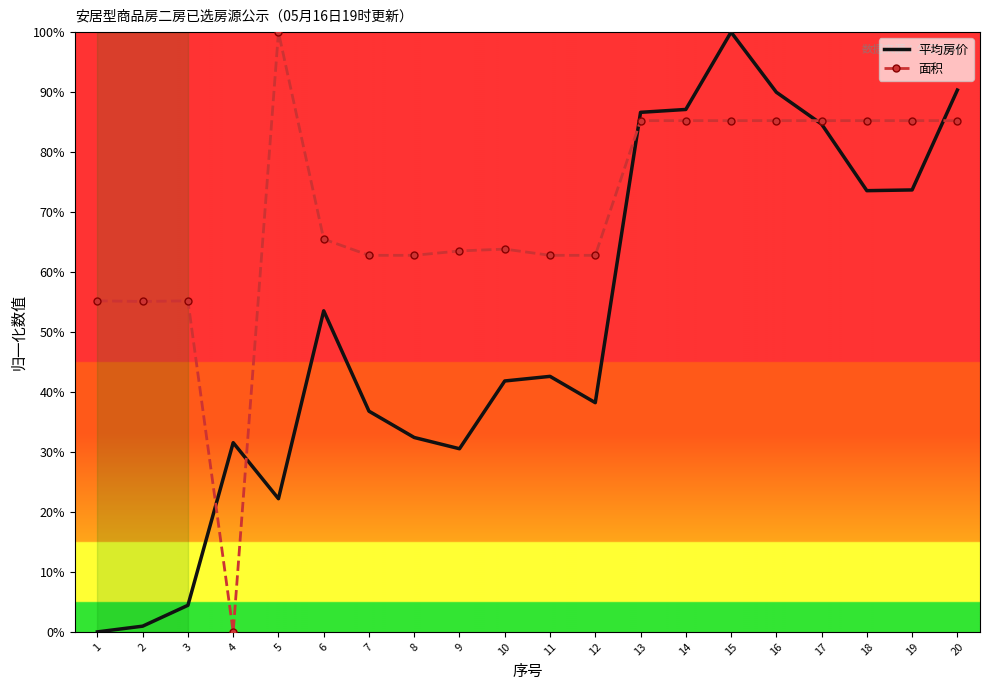

What is the difference between the maximum and second lowest values in the 平均房价 series?

99.0